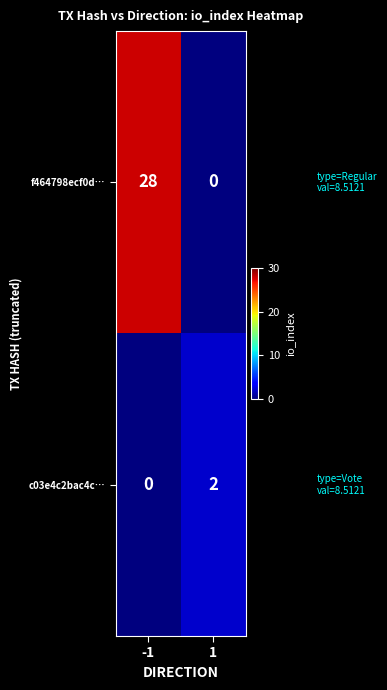

Is it true that c03e4c2bac4c… equals 1 at -1?

False